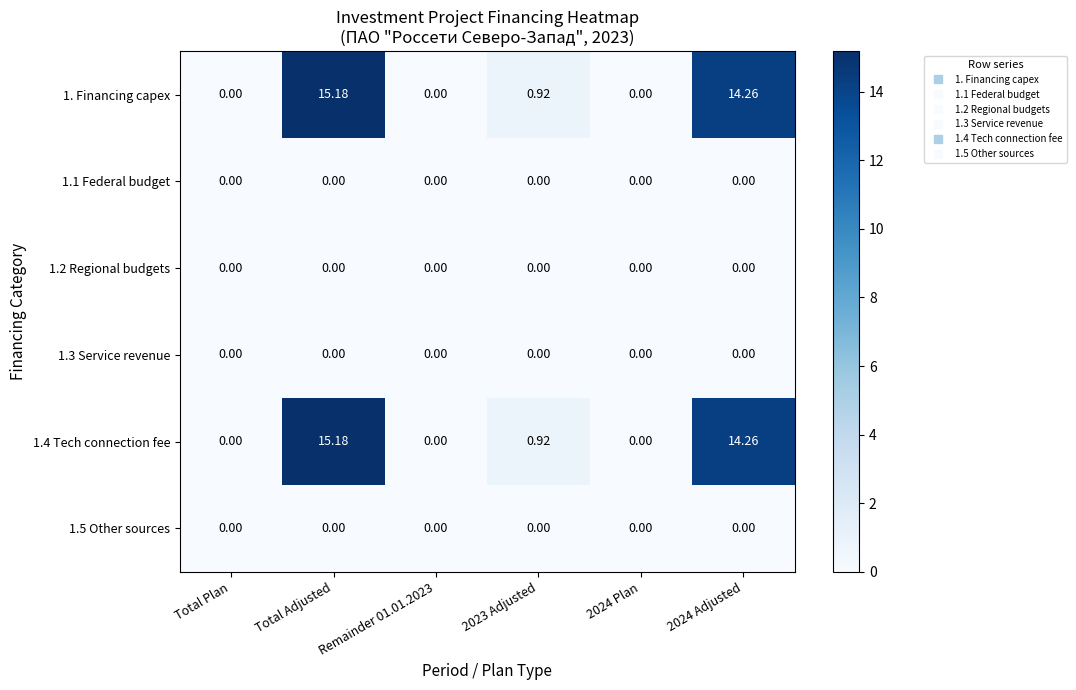

Which category has the highest value in the 1. Financing capex series?

Total Adjusted